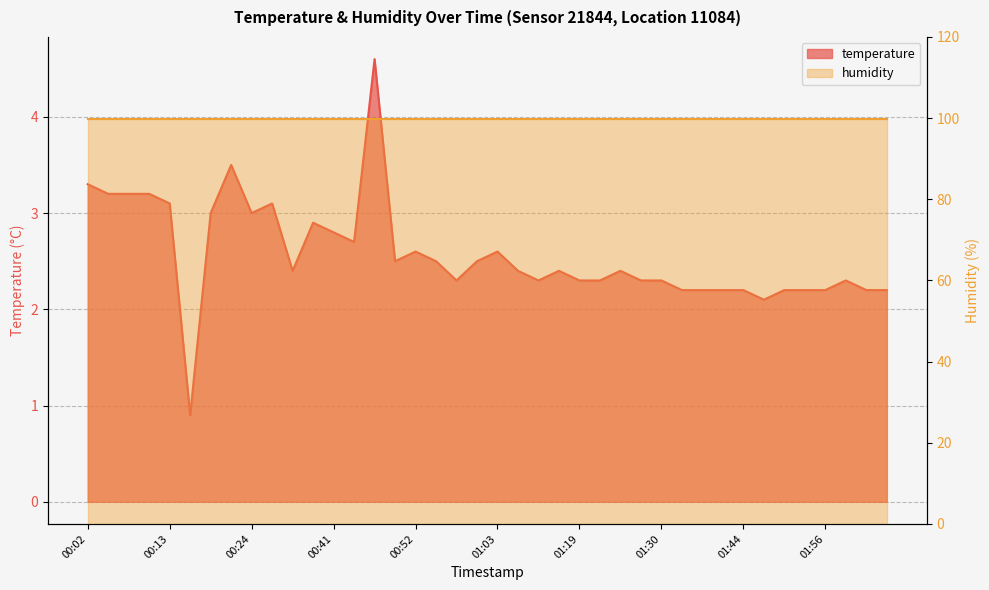

The value at 01:30 is 2.3. True or false?

True